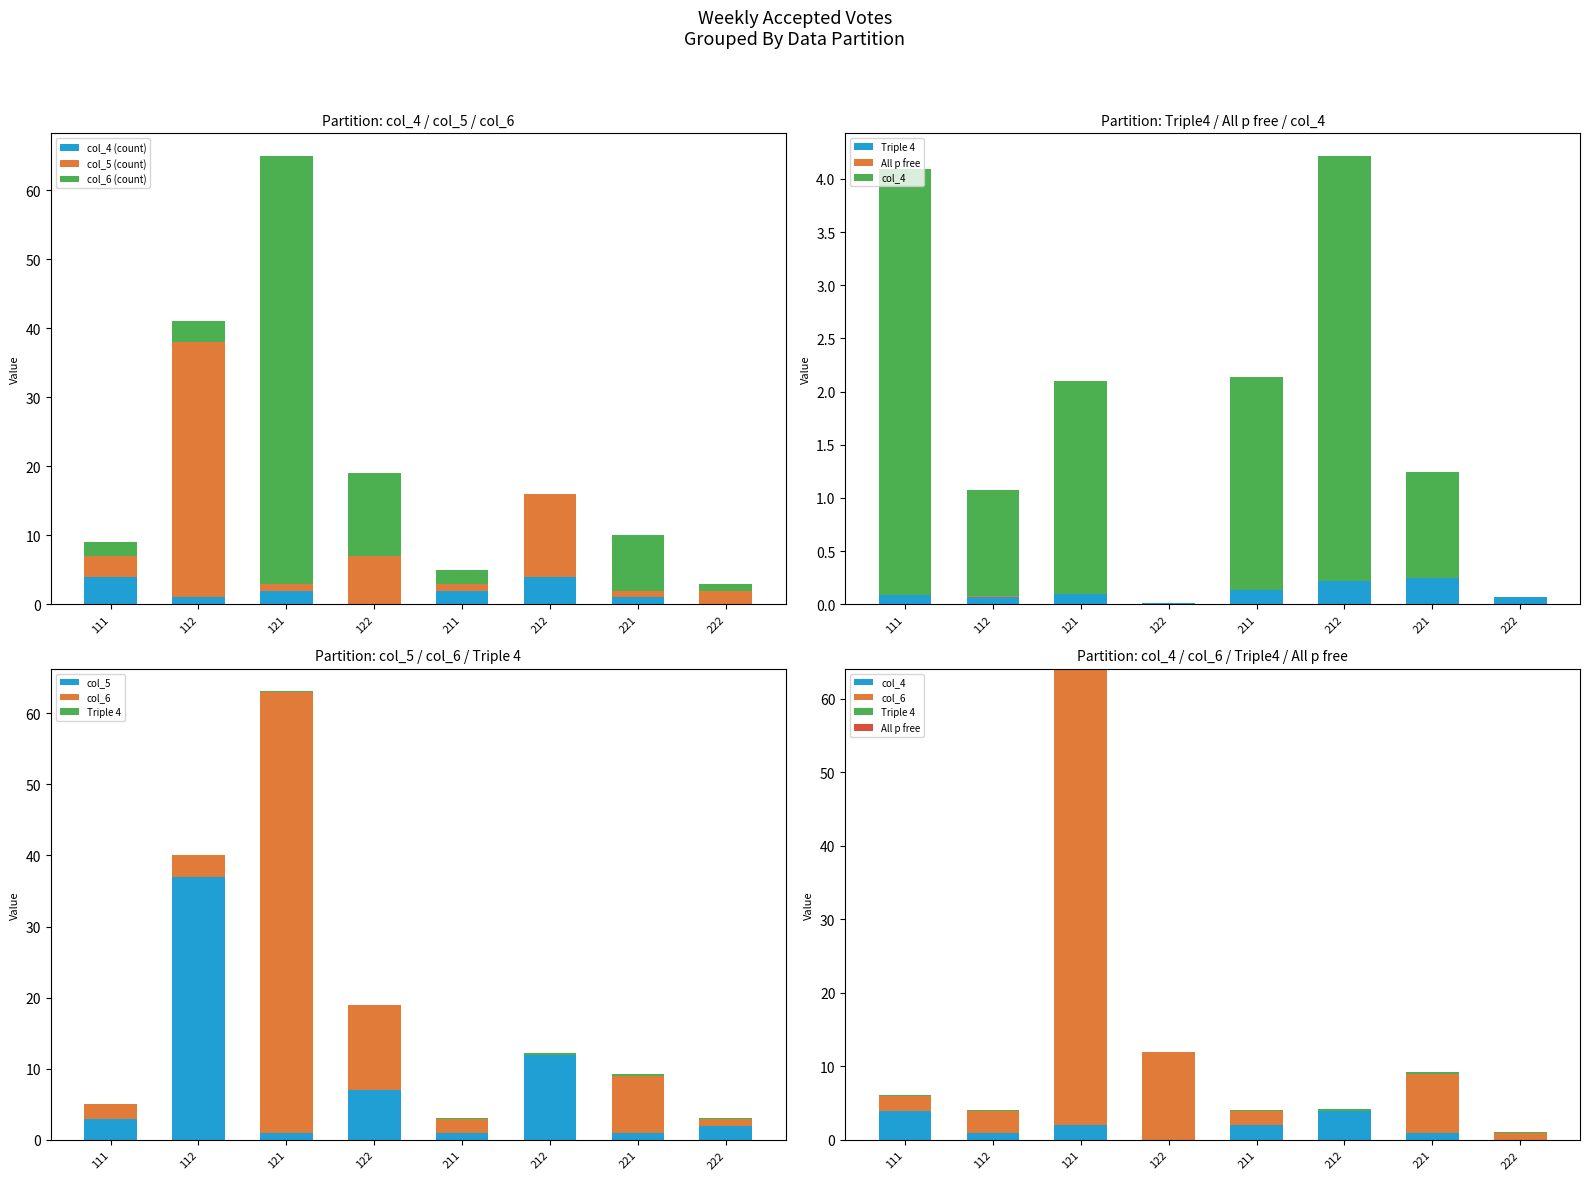

Reading left to right, what are all the values shown in this chart?

Triple 4: 0.1	0.1	0.1	0.0	0.1	0.2	0.2	0.1
All p free: 0.0	0.0	0.0	0.0	0.0	0.0	0.0	0.0
col_4: 4.0	1.0	2.0	0.0	2.0	4.0	1.0	0.0
col_5: 3.0	37.0	1.0	7.0	1.0	12.0	1.0	2.0
col_6: 2.0	3.0	62.0	12.0	2.0	0.0	8.0	1.0